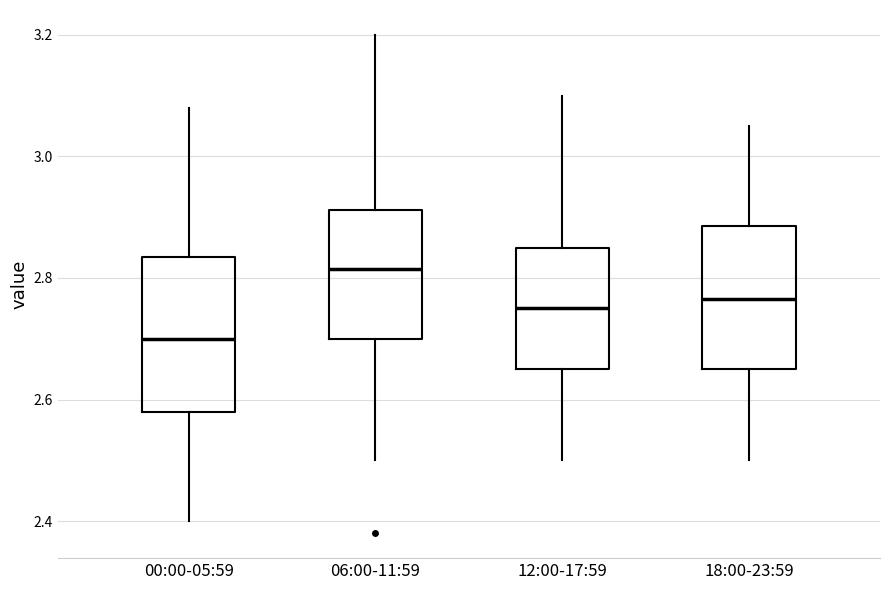

Reading left to right, transcribe this box plot: for each box, give where its median line is, the range the box spans, and where its two whiskers end, as read against the y-axis. The values are not printed on the chart, so give them approximately, as read against the axis.

00:00-05:59: median 2.70, box 2.58 to 2.84, whiskers 2.40 to 3.08
06:00-11:59: median 2.82, box 2.70 to 2.92, whiskers 2.50 to 3.20
12:00-17:59: median 2.76, box 2.66 to 2.86, whiskers 2.50 to 3.10
18:00-23:59: median 2.76, box 2.66 to 2.88, whiskers 2.50 to 3.06